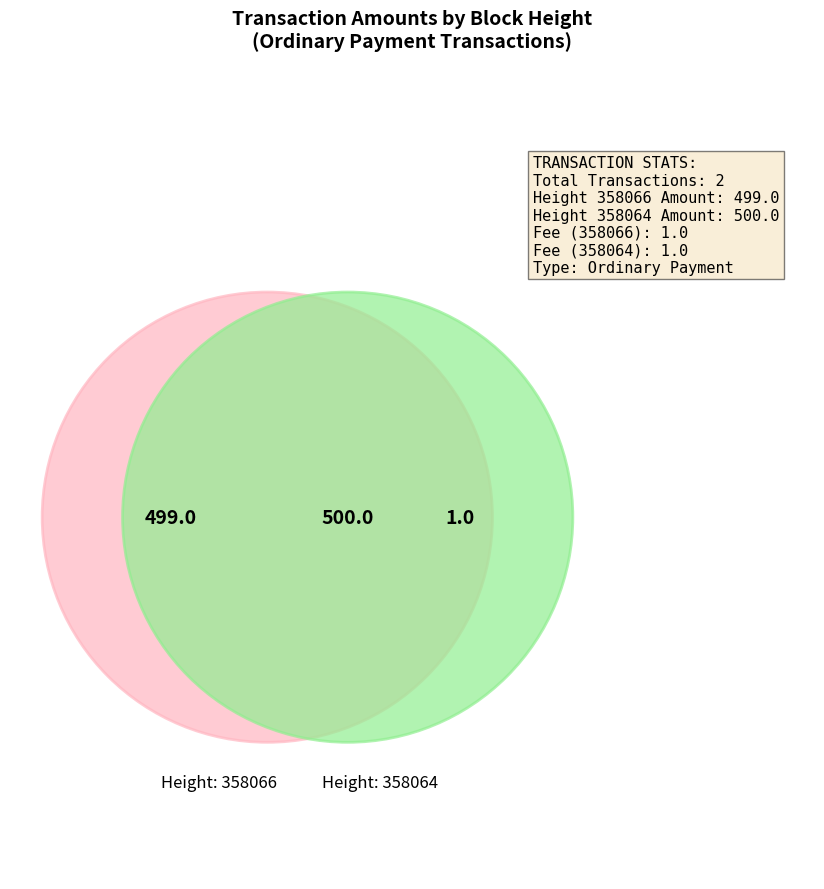

Between 358064 and 358066, which is larger?

358064